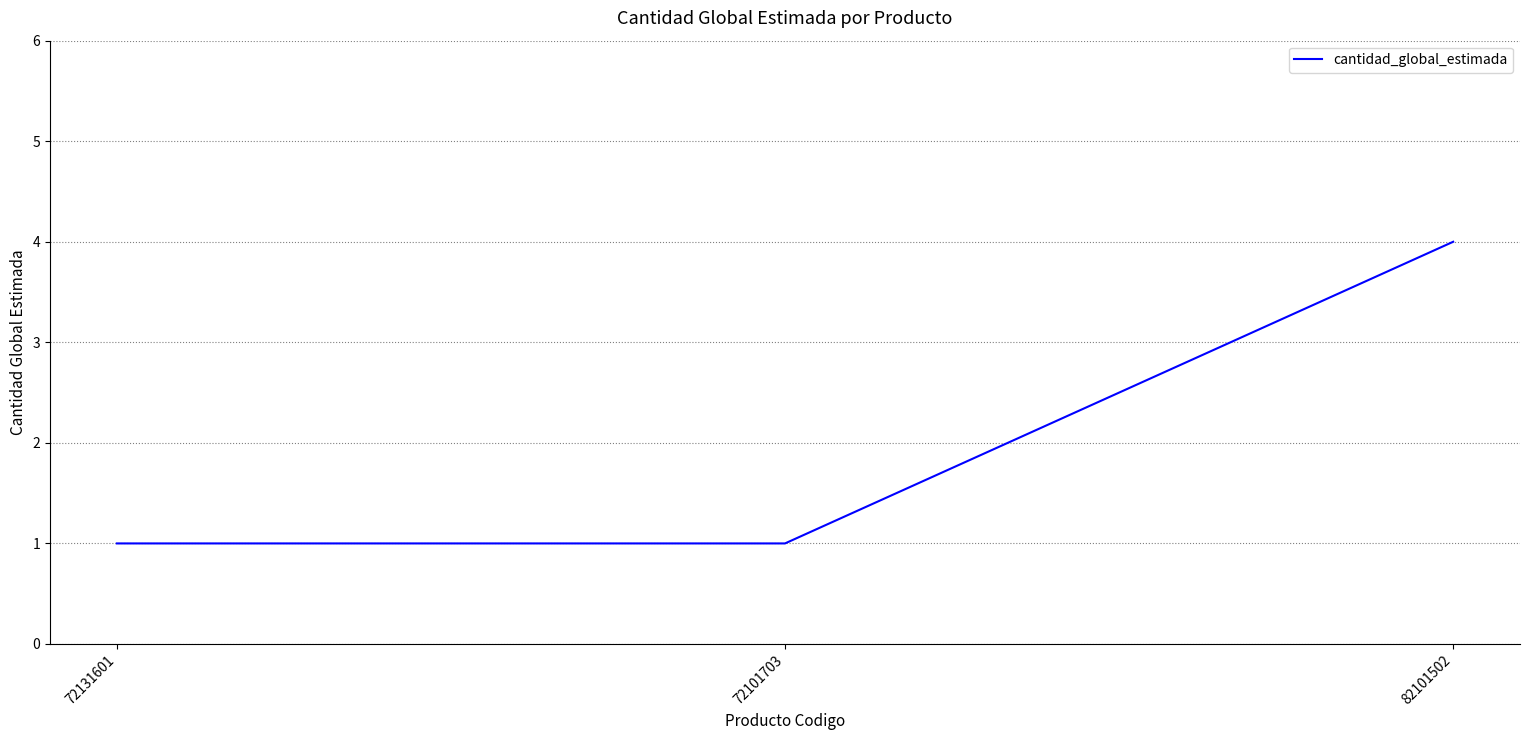

What position from the right is 72131601?

3